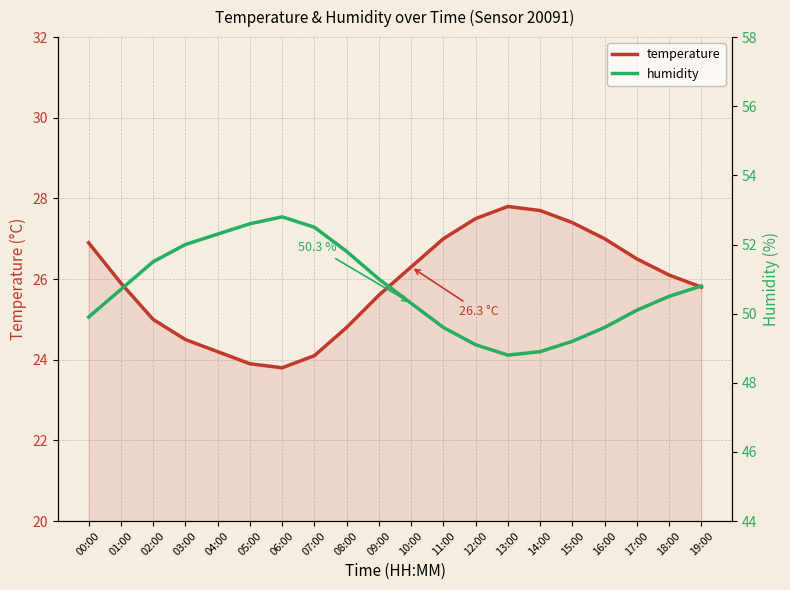

What is the approximate value of humidity at 07:00?

52.5